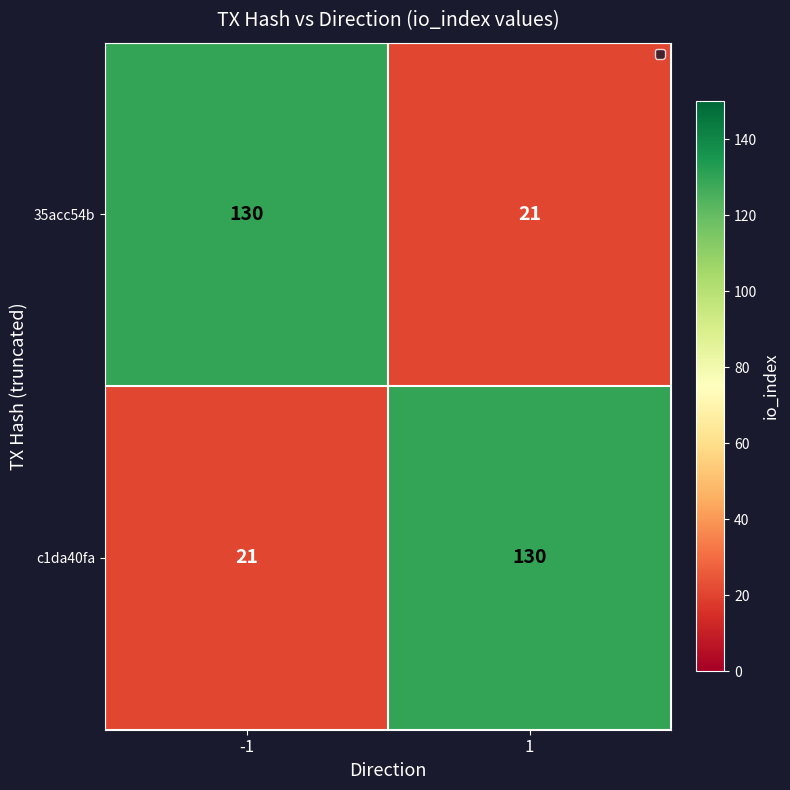

Reading left to right, what are all the values shown in this chart?

35acc54b: 130	21
c1da40fa: 21	130